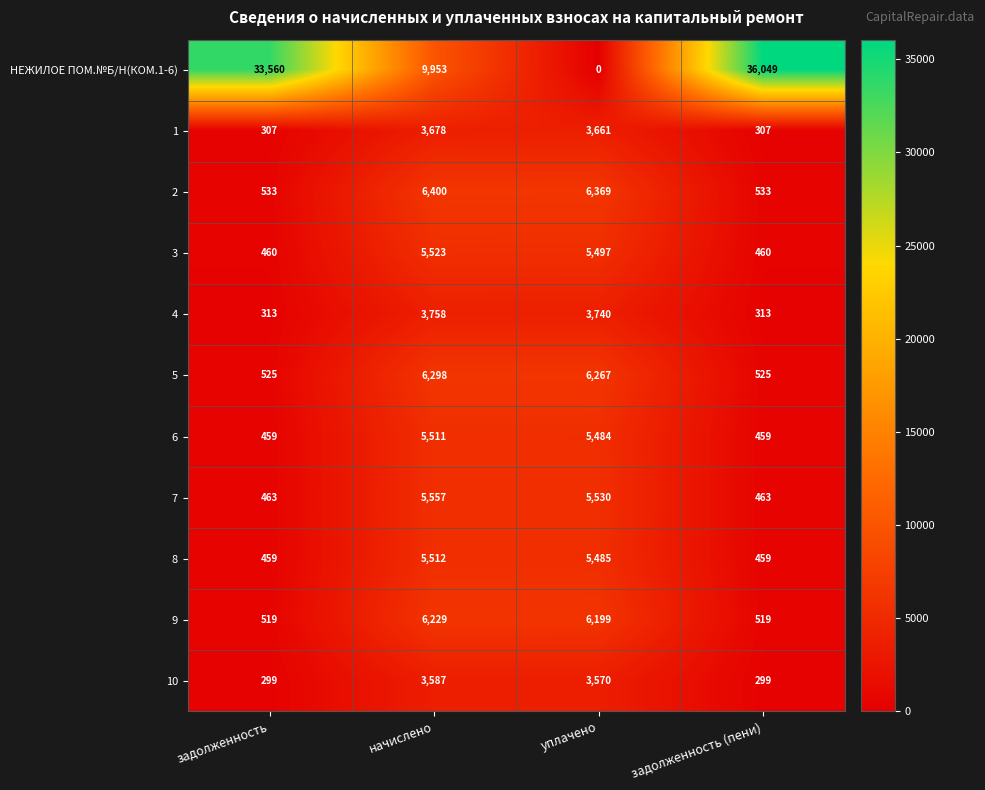

Which label corresponds to the smallest value in the chart?

уплачено